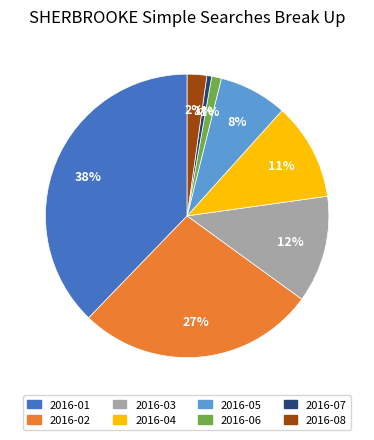

To the nearest percent, what portion does 2016-01 represent?

38%